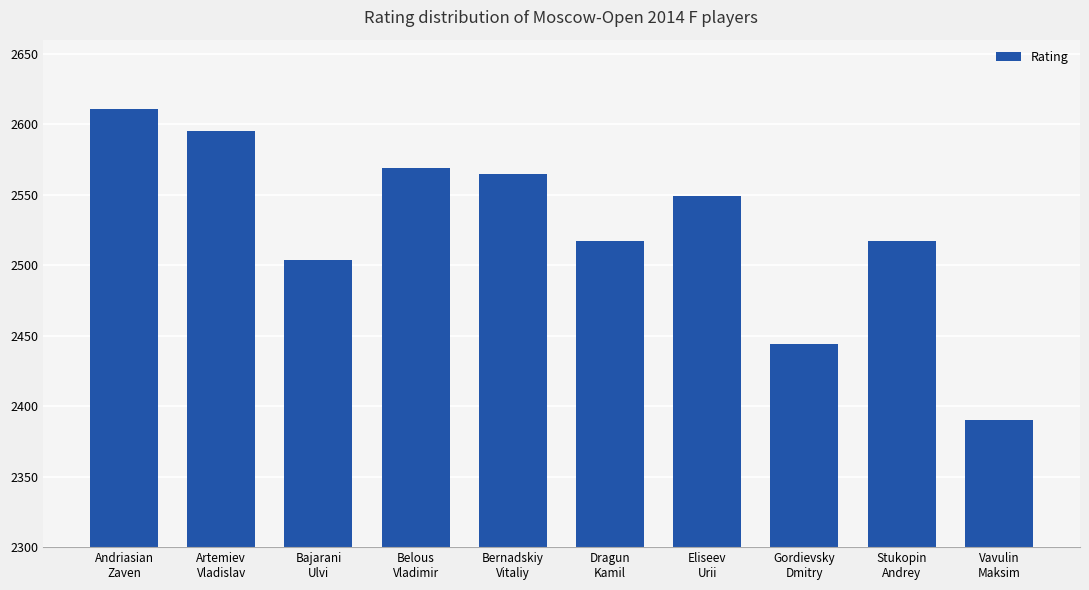

What is the difference between the maximum and minimum values?

221